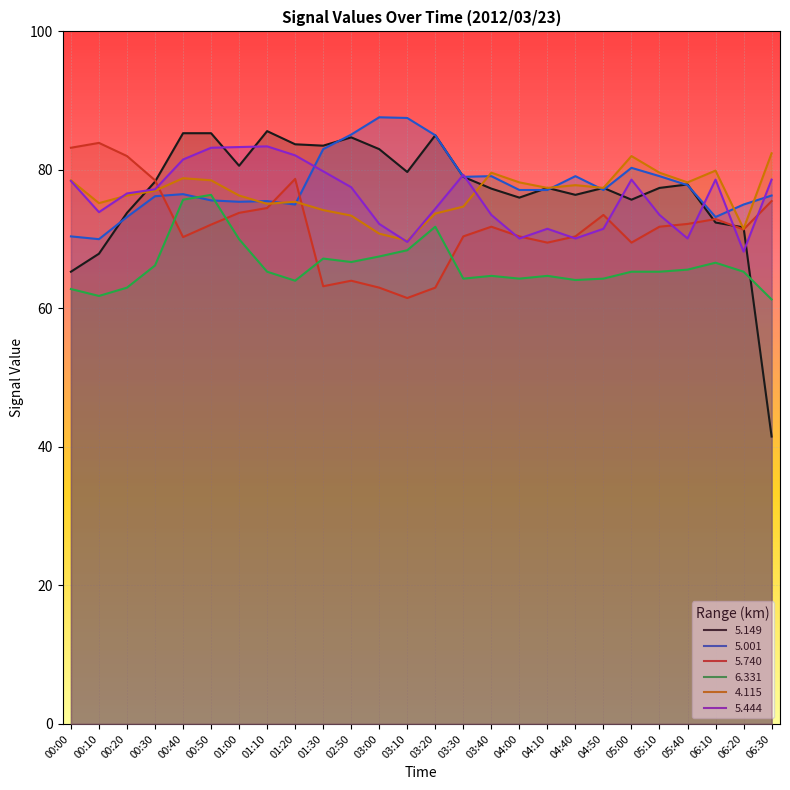

What is the minimum value for 5.001?

70.0